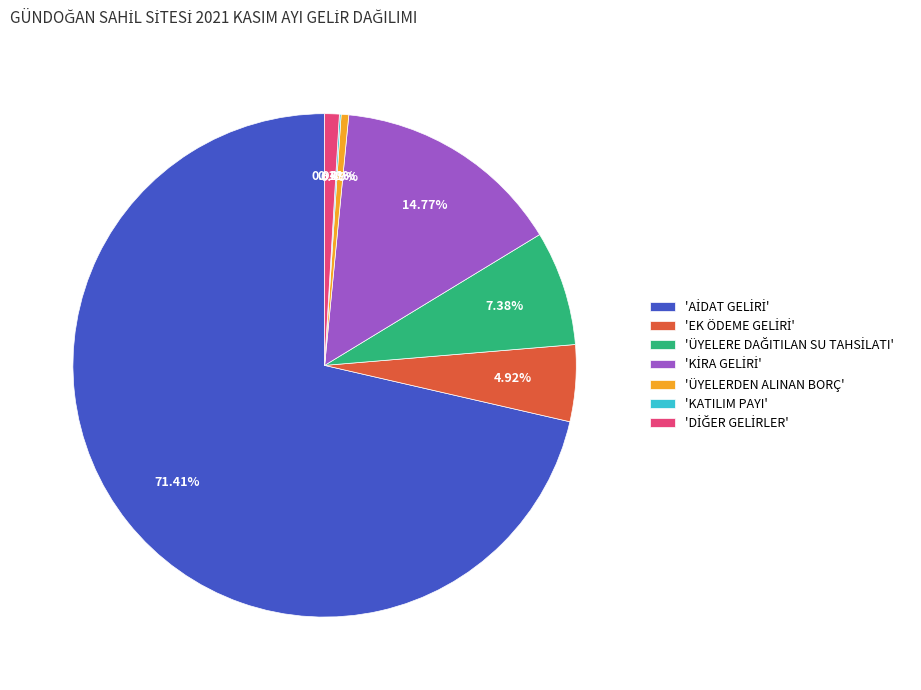

To the nearest percent, what is the difference between the largest and smallest slice percentages?

71%